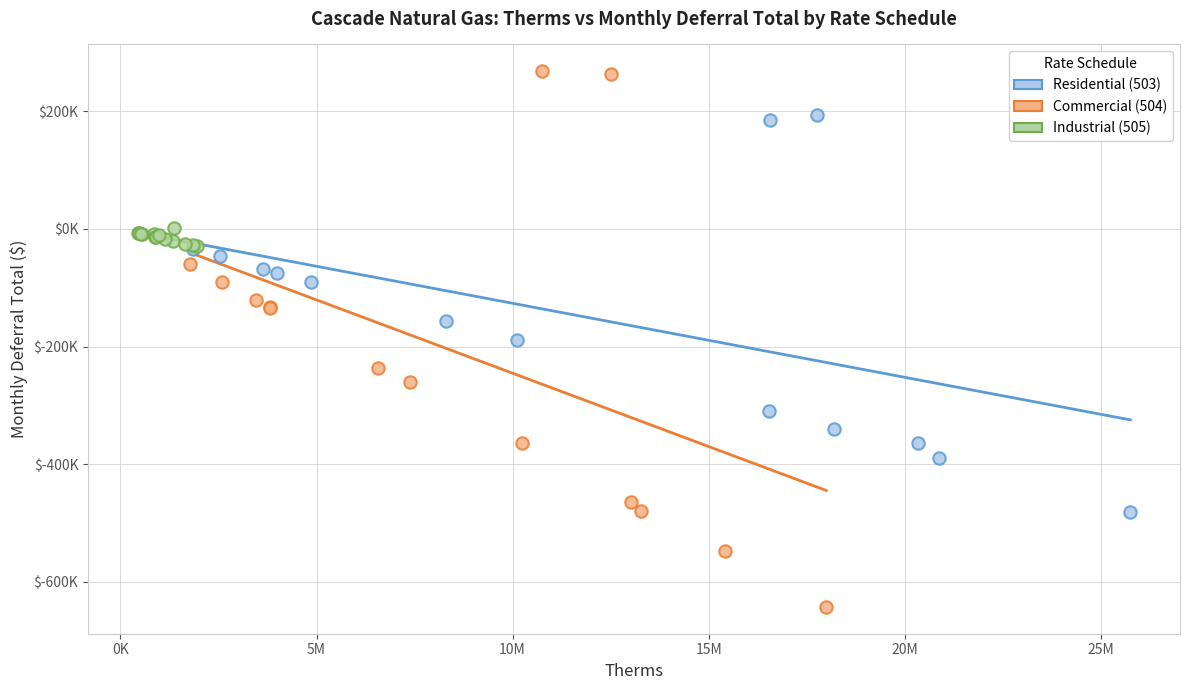

Which series has the largest Y range (max minus min)?

Commercial (504)